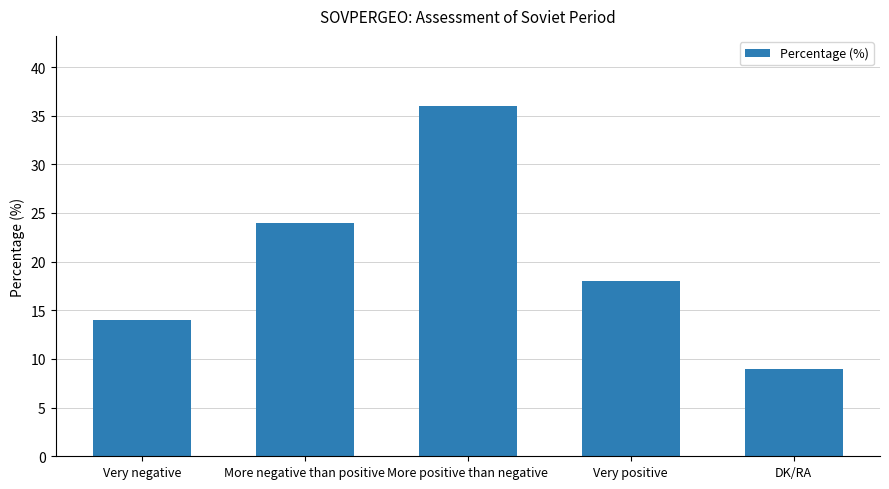

What is the maximum value shown in the chart?

36